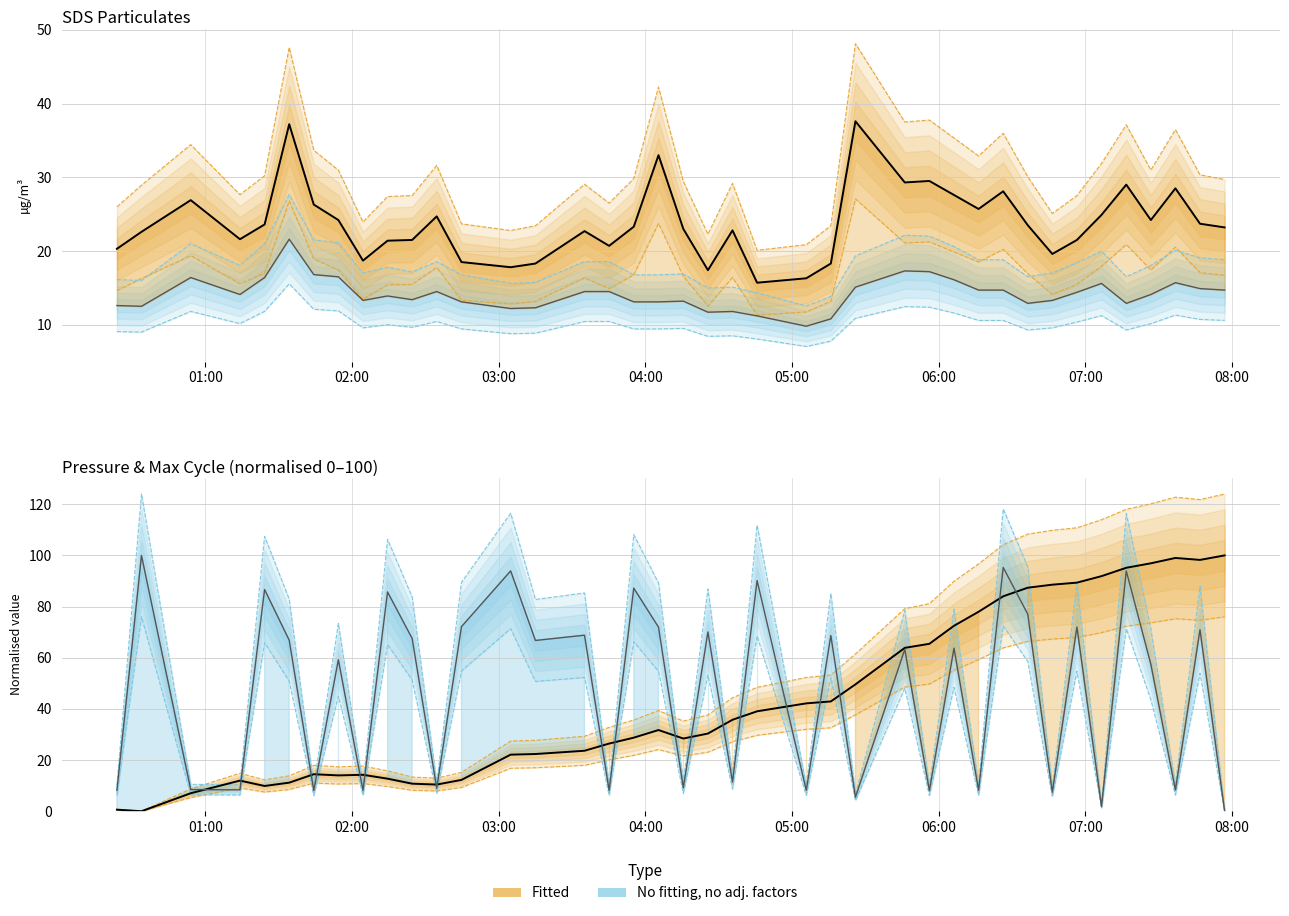

Rank the series by their maximum value, from highest to lowest.

BME280_pressure (norm), Max_cycle (norm), SDS_P1, SDS_P2